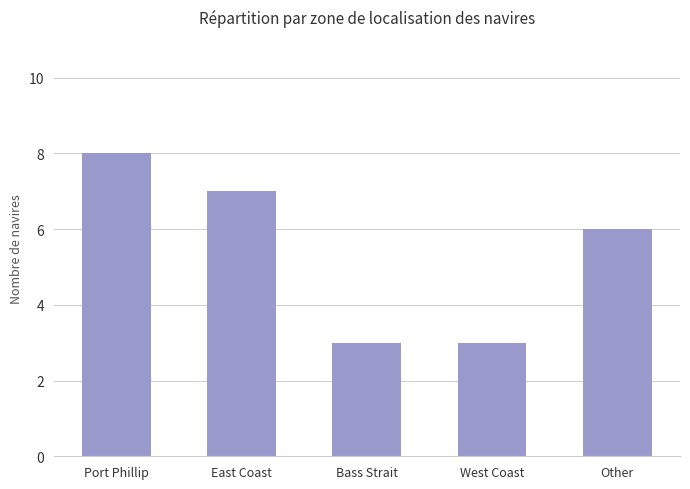

Where does the data first go above 6?

Port Phillip